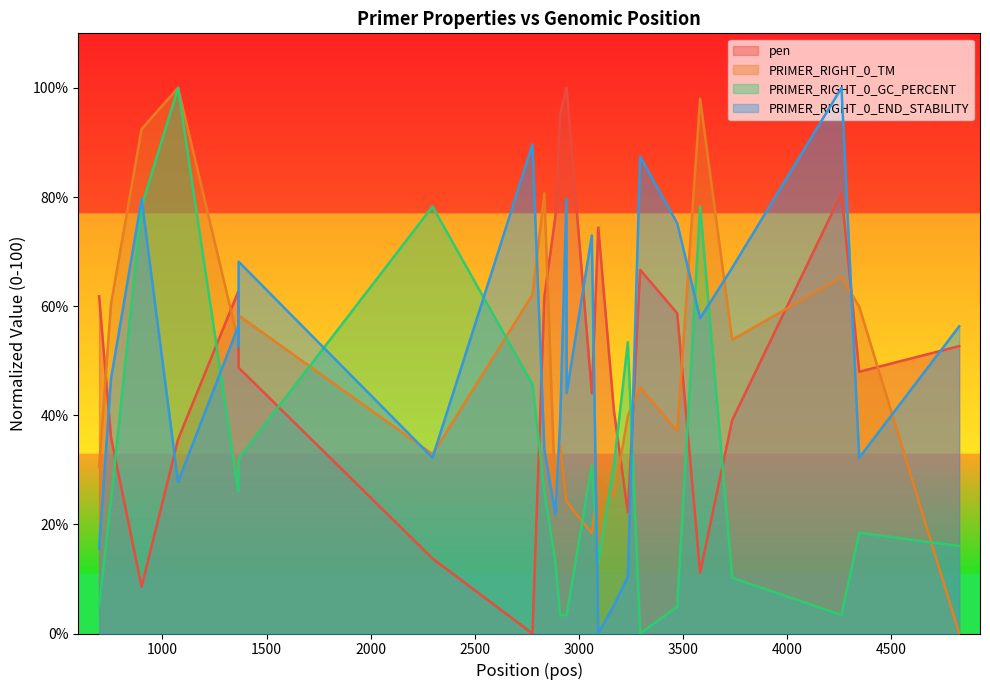

True or false: pen and PRIMER_RIGHT_0_GC_PERCENT cross at least once.

True